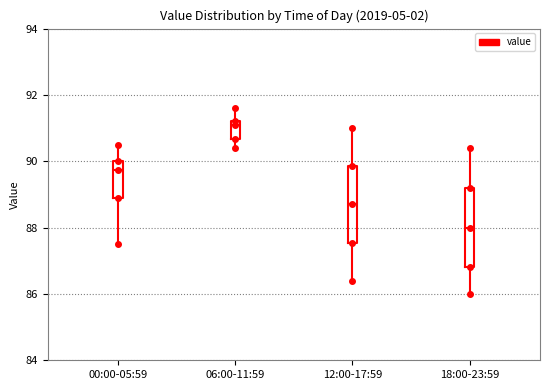

Which box's median line is the lowest?

18:00-23:59